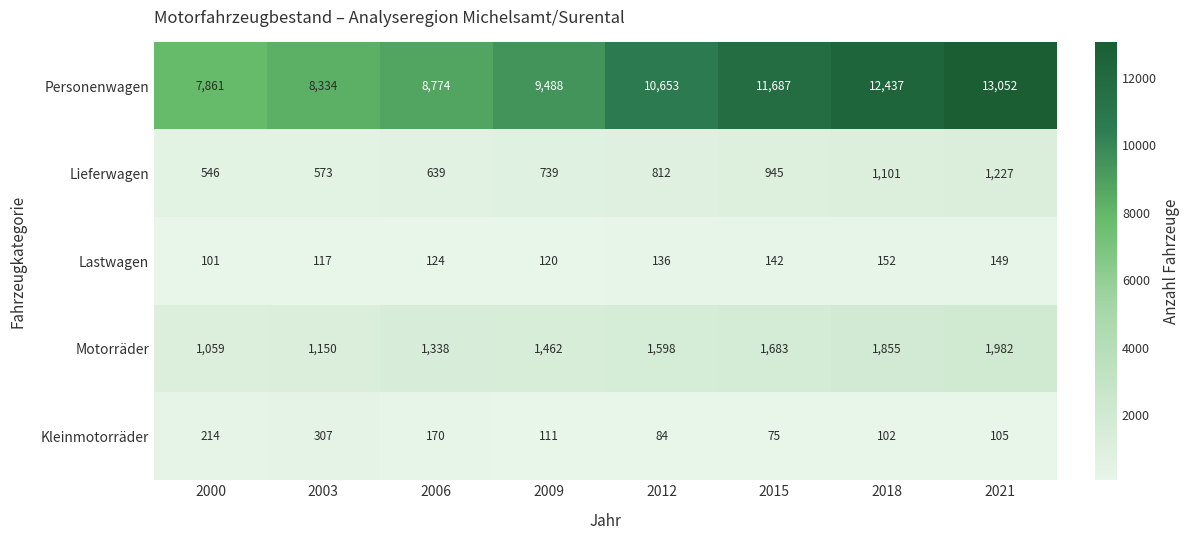

What is the total value across all series at 2021?

16515